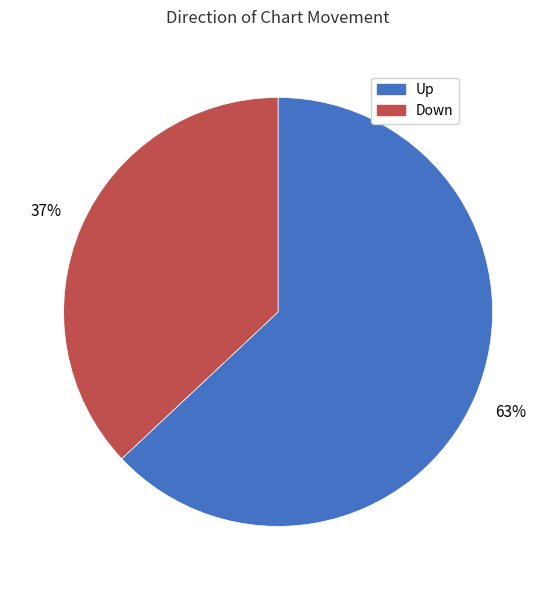

To the nearest percent, what is the difference between the largest and smallest slice percentages?

26%